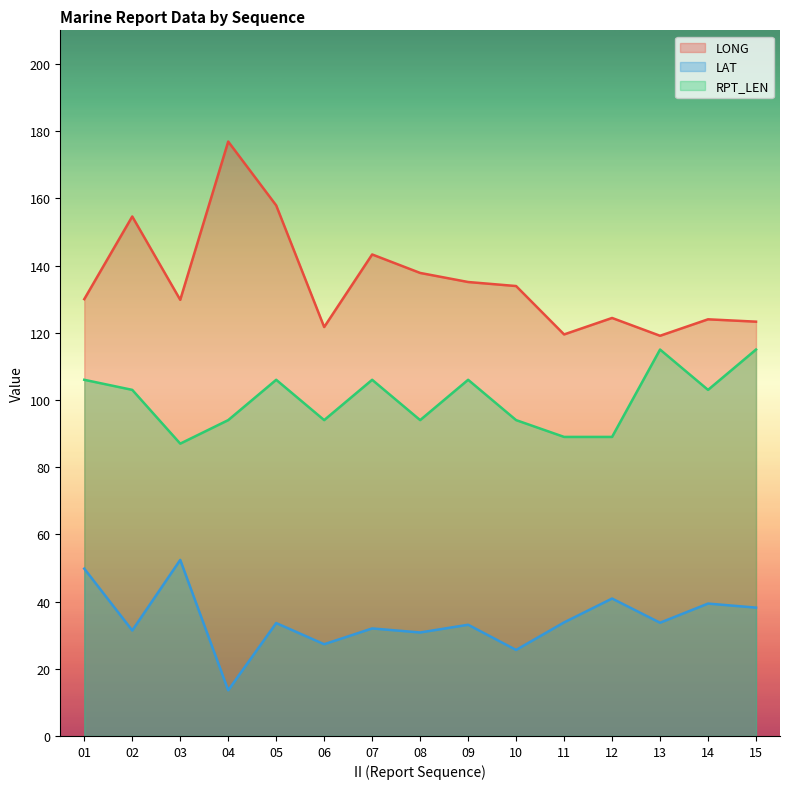

What is the spread (max minus min) of values at 10?

108.3